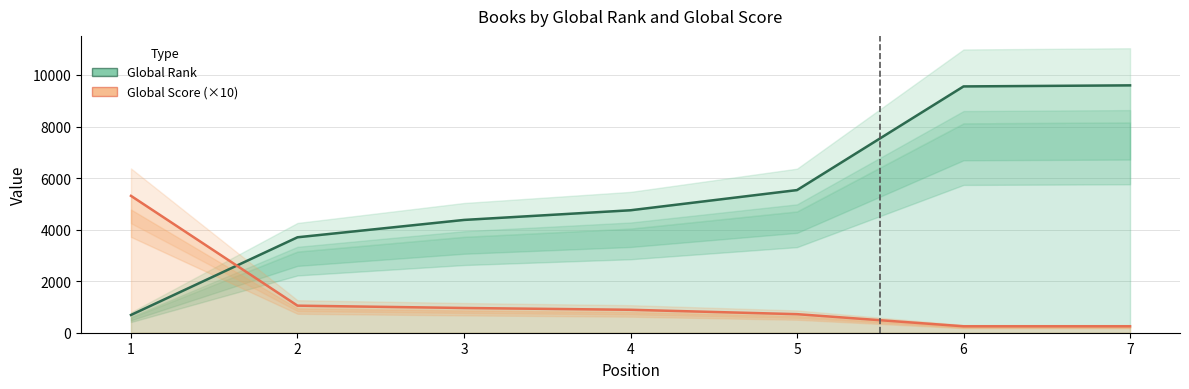

Is it true that Global Rank equals 8047 at 4?

False